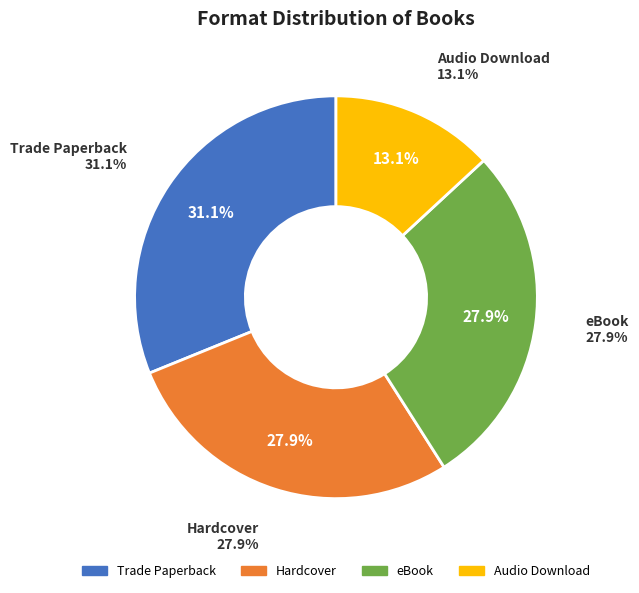

How many segments does this pie chart have?

4